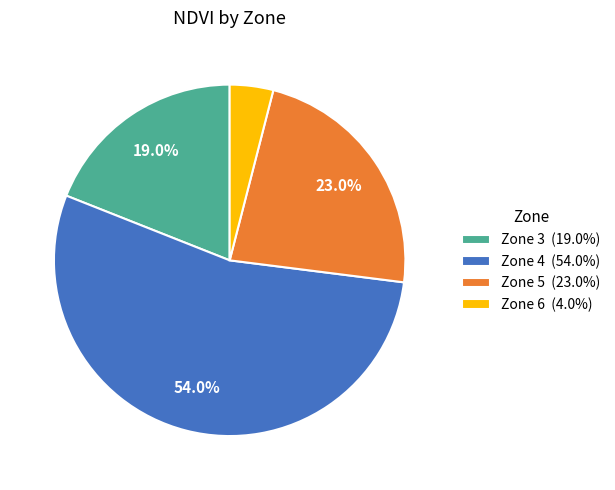

Approximately how many times larger is the value at Zone 3 (19.0%) compared to Zone 5 (23.0%)?

0.8